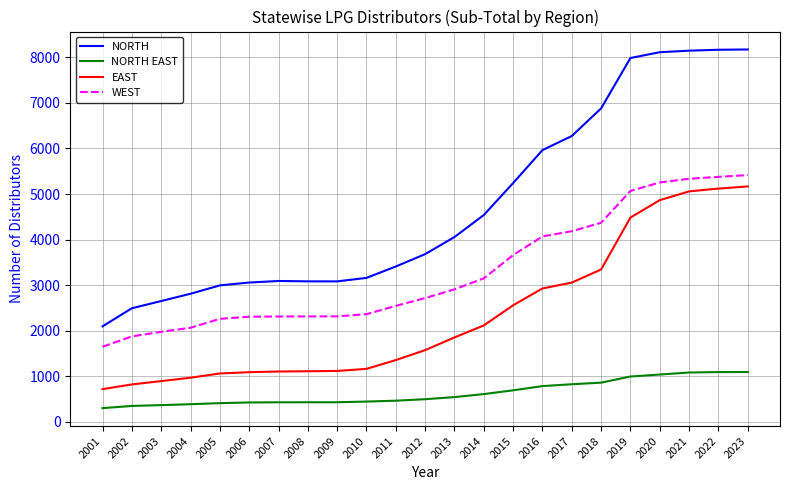

True or false: WEST and NORTH cross at least once.

False